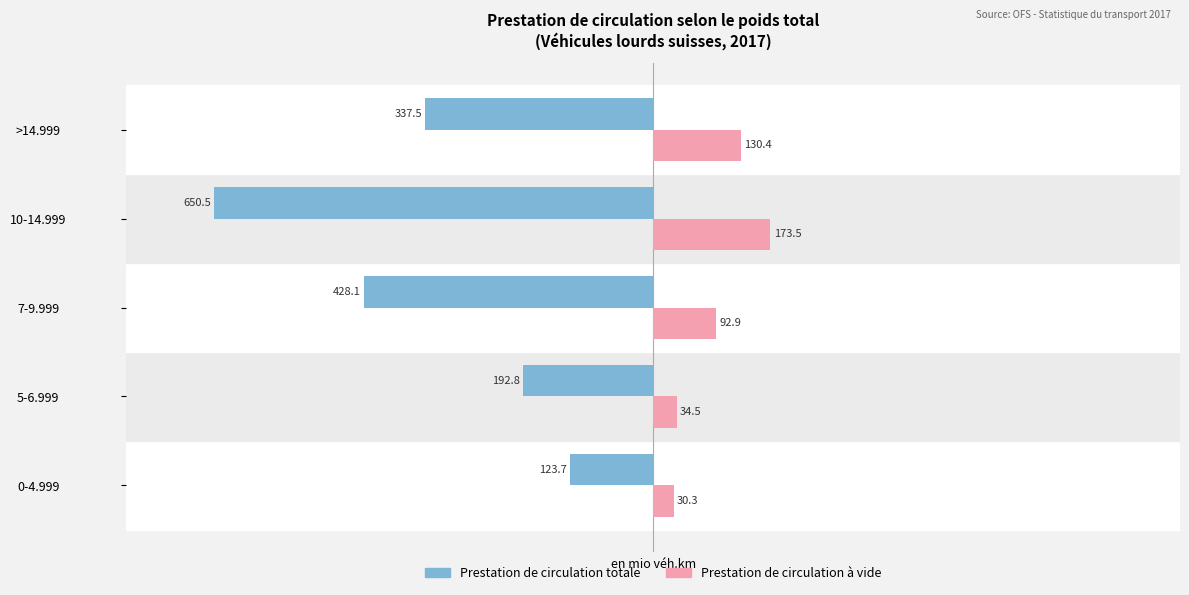

Which category has the highest value across all series?

10-14.999